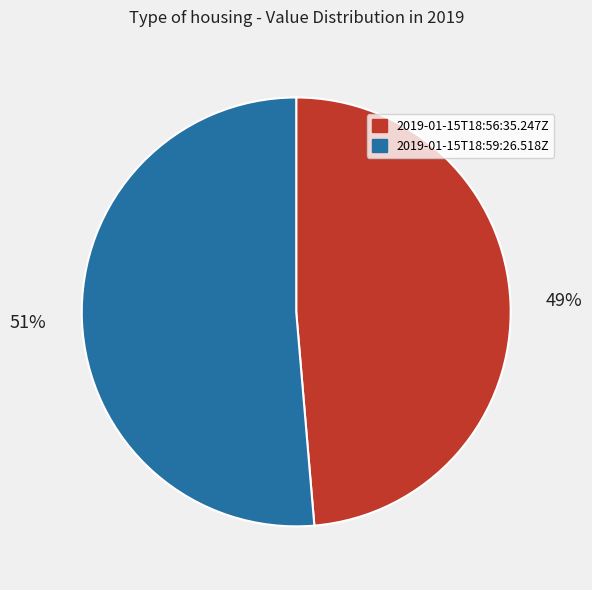

Is there a majority slice in this chart?

Yes